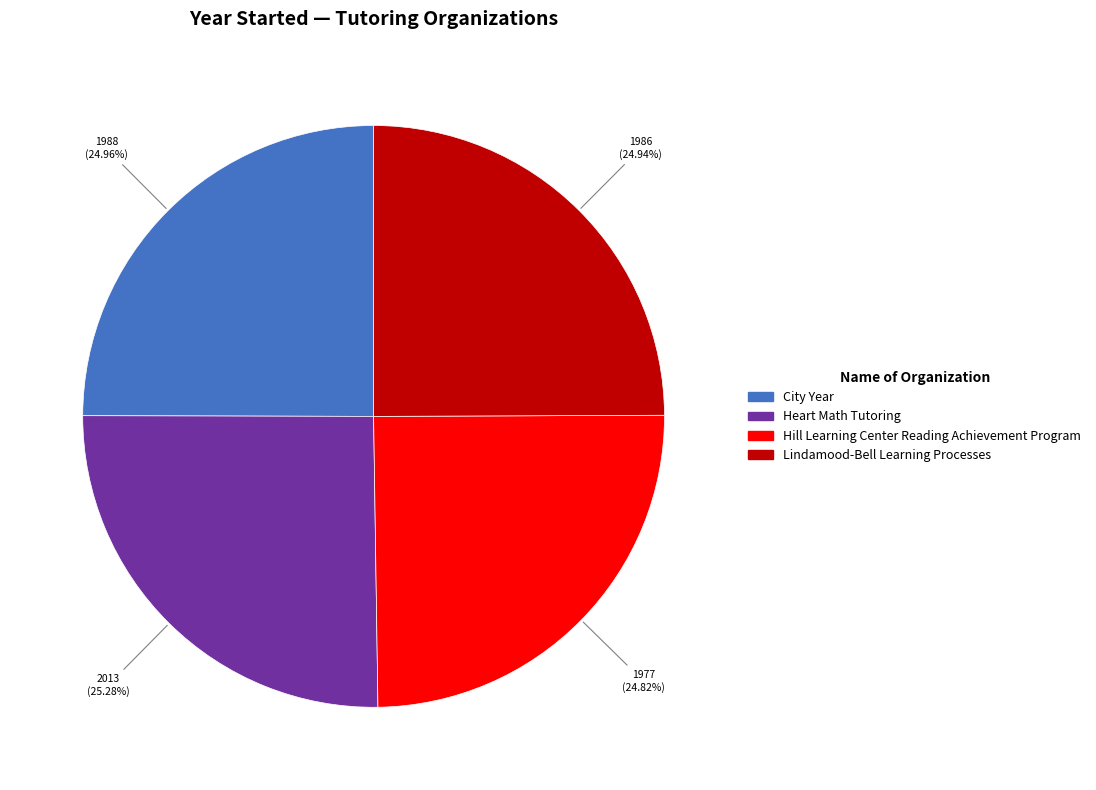

How many segments does this pie chart have?

4